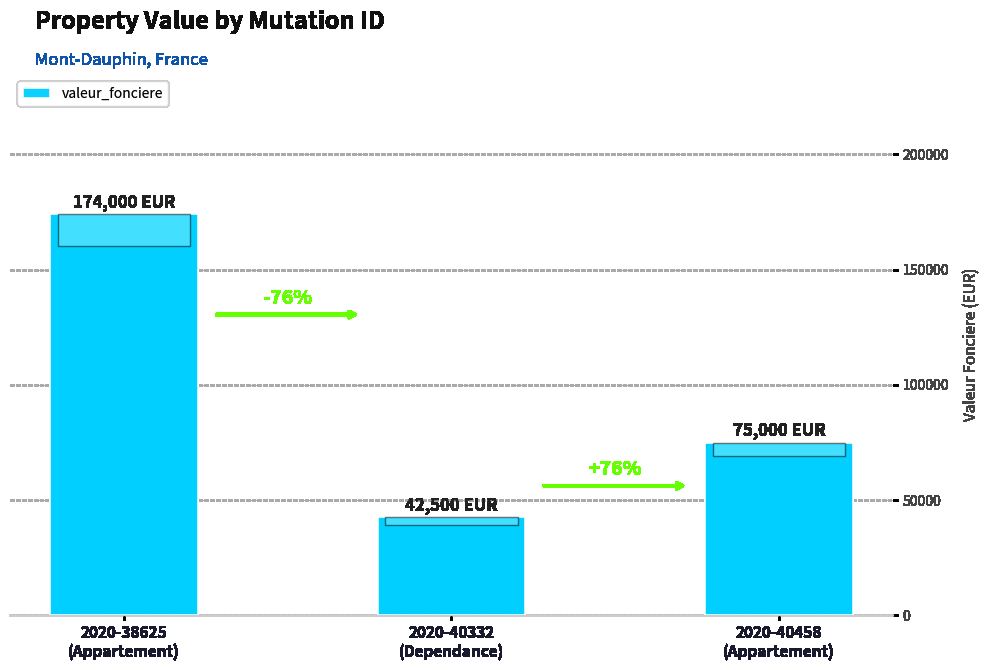

Rank the categories by value from lowest to highest.

2020-40332
(Dependance), 2020-40458
(Appartement), 2020-38625
(Appartement)